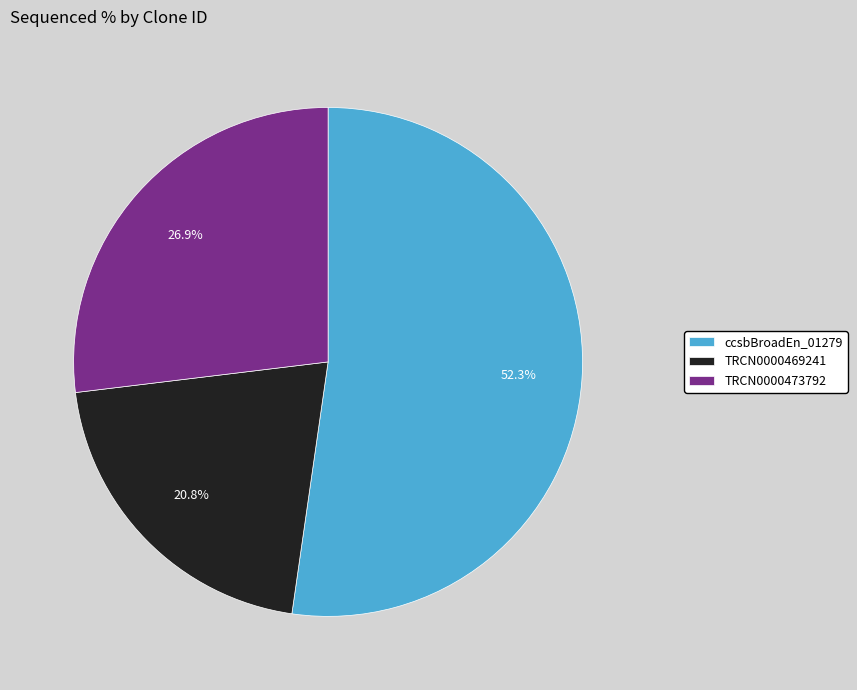

To the nearest percent, what is the difference between the largest and smallest slice percentages?

31%